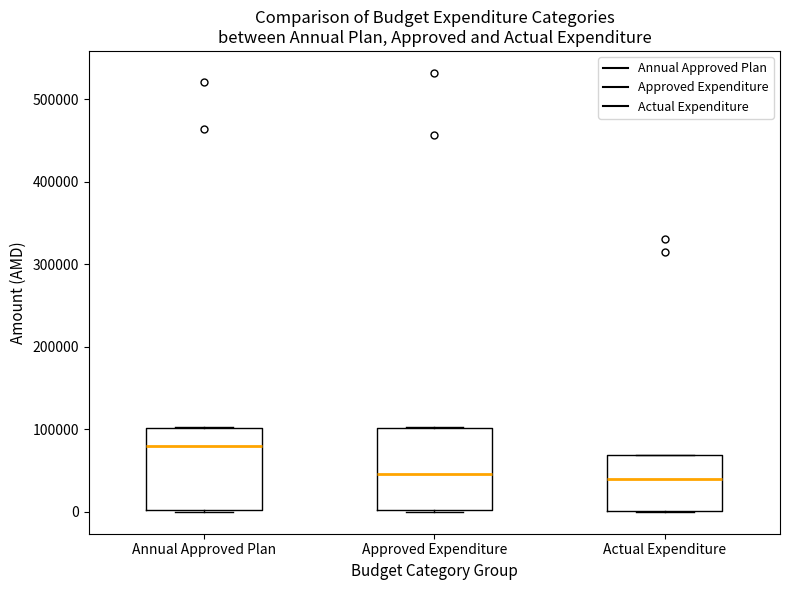

Where is the lower edge of the box for Annual Approved Plan on the y-axis? The values are not printed on the chart, so give them approximately, as read against the axis.

0